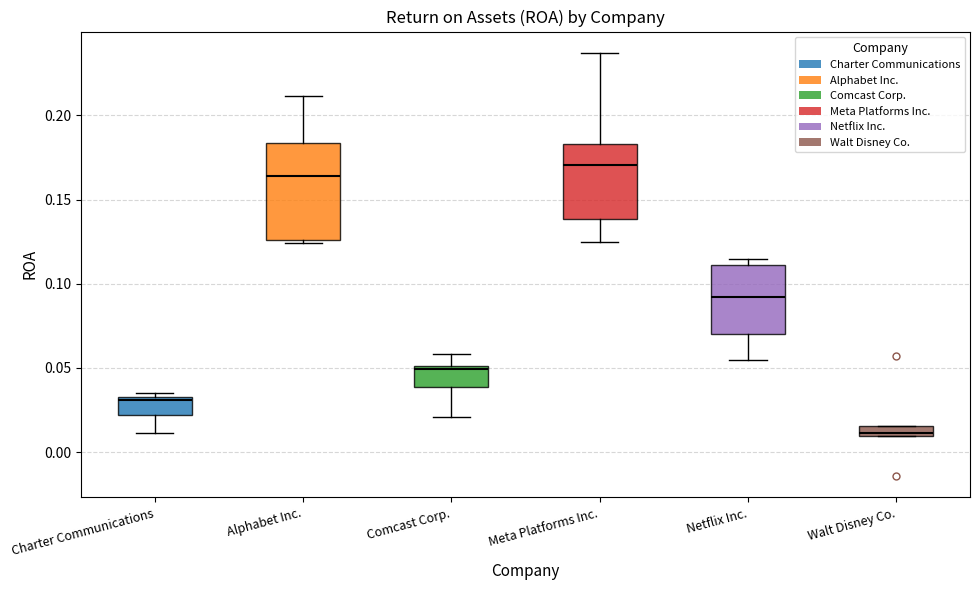

Where does the lower whisker of the box for Netflix Inc. end on the y-axis? The values are not printed on the chart, so give them approximately, as read against the axis.

0.055